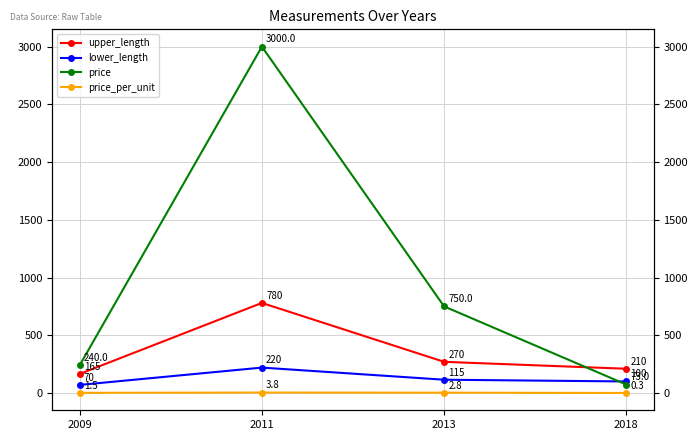

Between 2009 and 2011, which series saw the biggest shift?

price